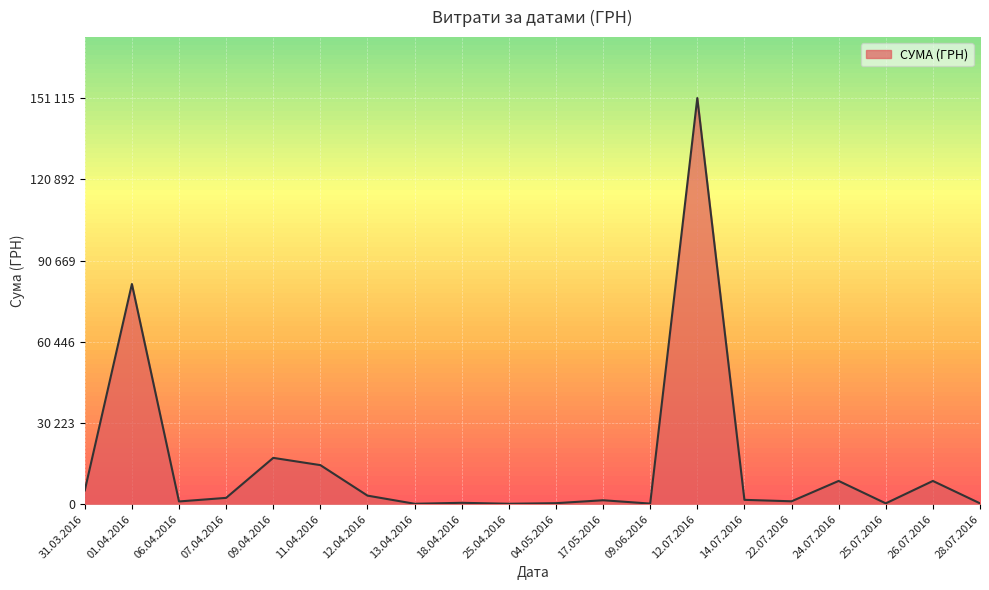

Does the chart have visible grid lines?

Yes